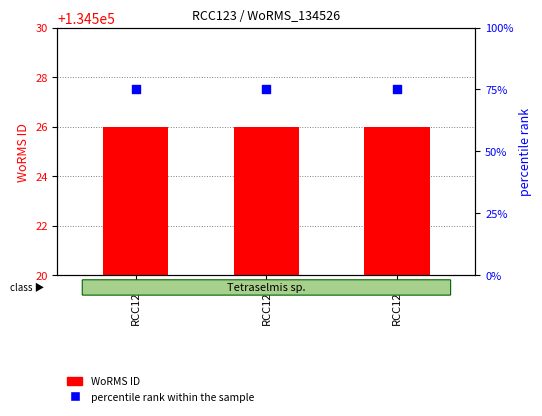

What are all the series names shown in the legend?

WoRMS ID, percentile rank within the sample